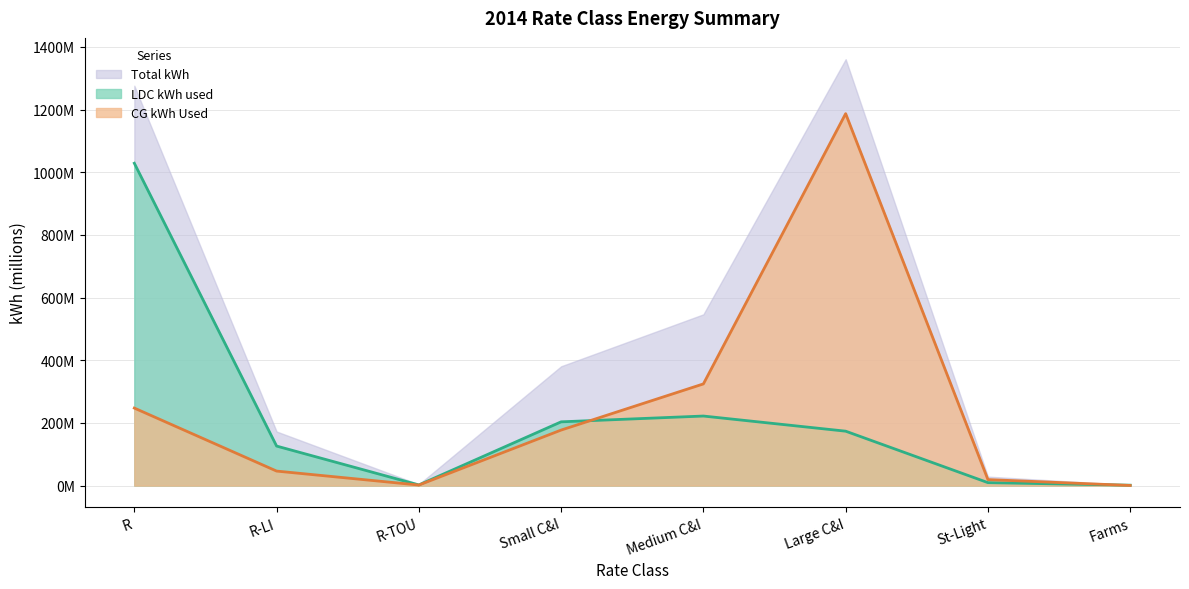

True or false: CG kWh Used has a value of 30.0 at R-LI.

False